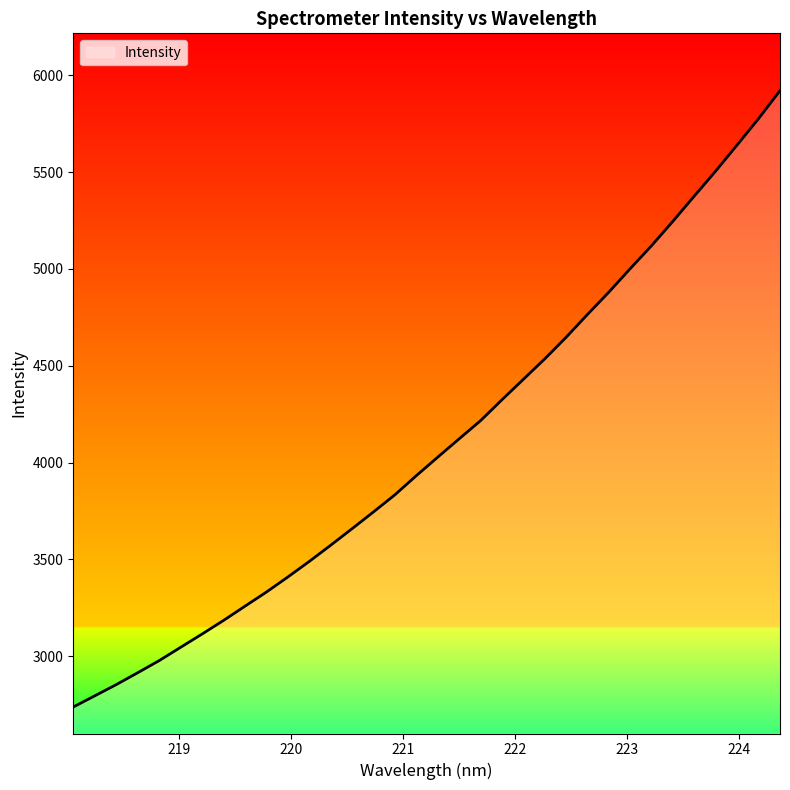

What is the greatest value displayed?

5920.9